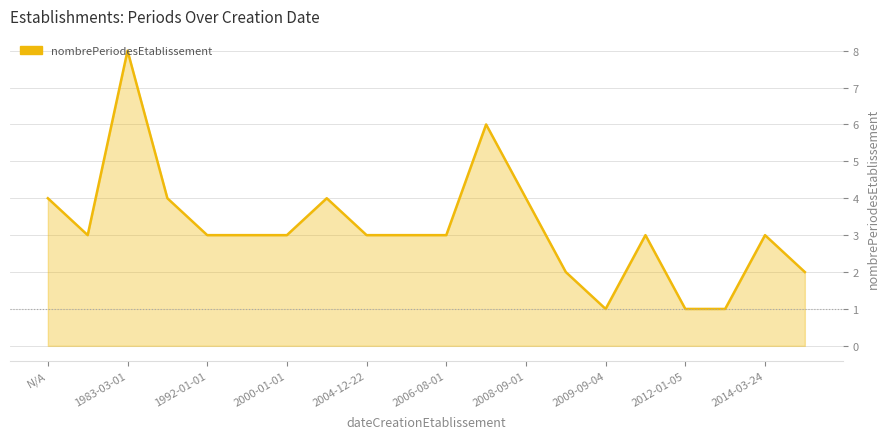

What is the greatest value displayed?

8